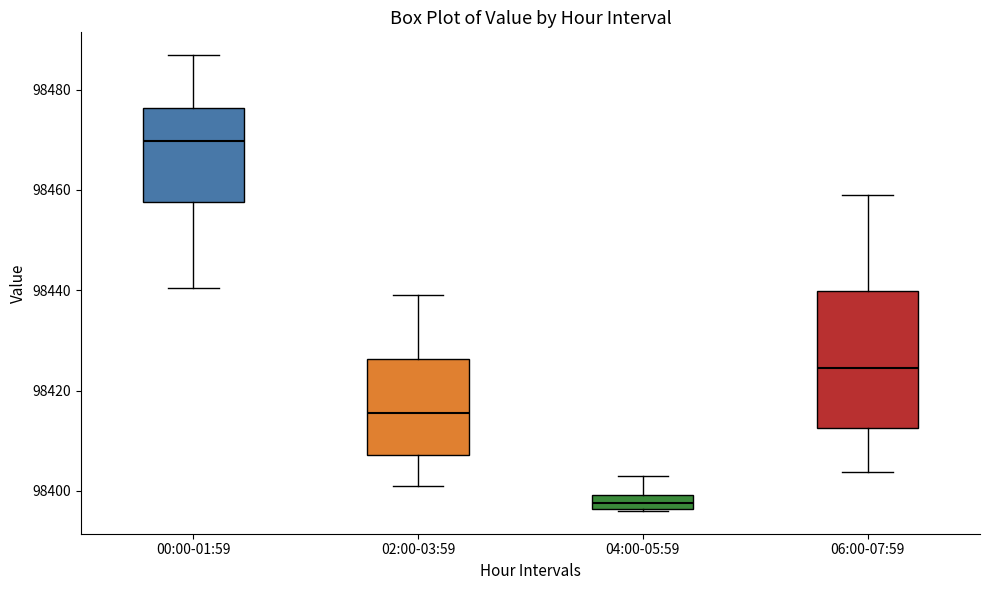

Which box's median line is the lowest?

04:00-05:59